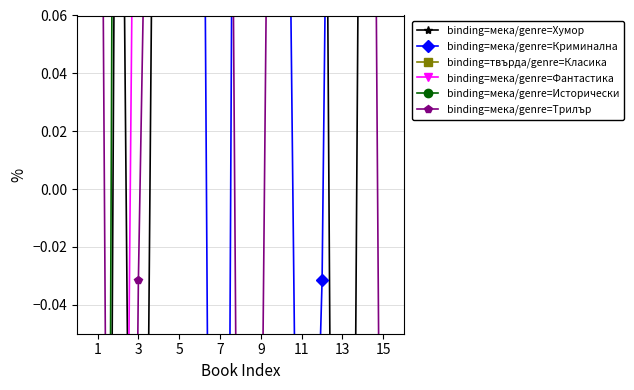

Reading right to left, list all the values displayed in this chart.

binding=мека/genre=Хумор: 0.6	0.3	-0.7	0.4	0.4	0.7	0.3	0.8	0.3	0.1	0.6	0.4	-0.5	0.3	-1.0
binding=мека/genre=Криминална: 0.4	0.6	0.6	-0.0	-0.3	0.4	0.8	0.7	-0.7	0.4	0.4	0.7	0.1	0.4	0.6
binding=твърда/genre=Класика: -1.2	-1.3	-1.2	-1.5	-1.9	-1.6	-1.4	-1.3	-1.2	-1.2	-1.5	-1.4	-1.9	-1.0	-1.6
binding=мека/genre=Фантастика: 0.2	0.3	0.8	0.3	0.2	0.3	0.8	0.2	0.3	0.8	0.3	0.2	0.3	-0.5	-1.0
binding=мека/genre=Исторически: 0.4	0.7	0.4	0.1	0.6	0.6	0.6	0.4	0.7	0.4	0.1	0.6	0.6	0.6	-1.1
binding=мека/genre=Трилър: -0.3	0.7	0.7	0.7	0.4	0.6	-0.1	-0.3	0.7	0.7	0.7	0.4	-0.0	-0.7	0.4